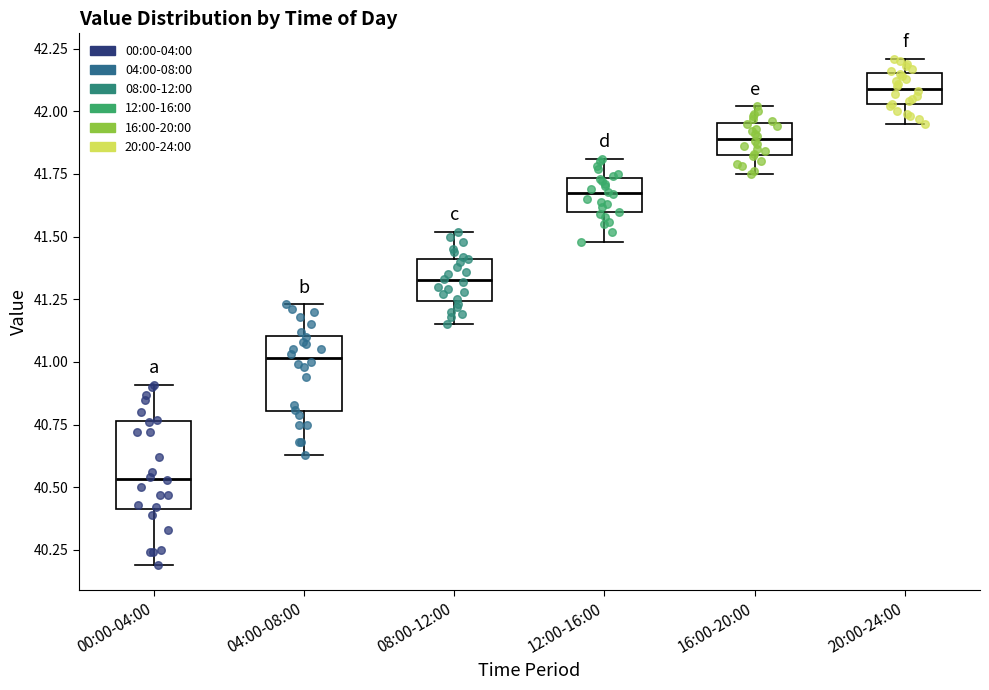

Which box has the highest median line?

20:00-24:00